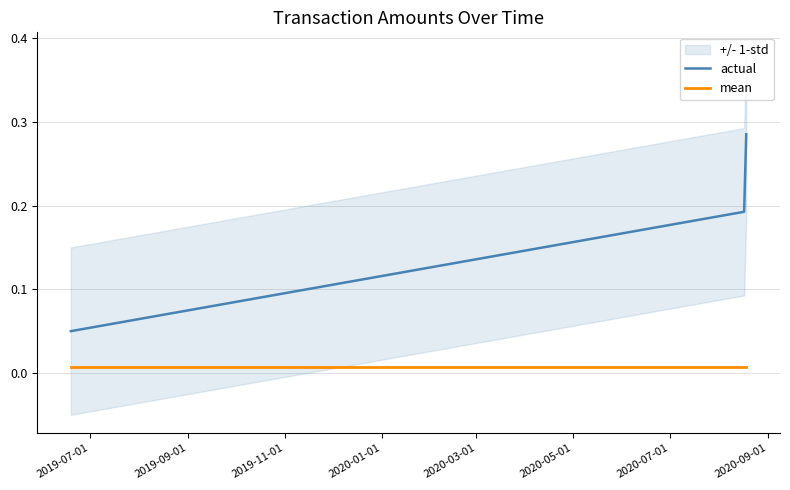

True or false: mean and actual intersect in this chart.

False